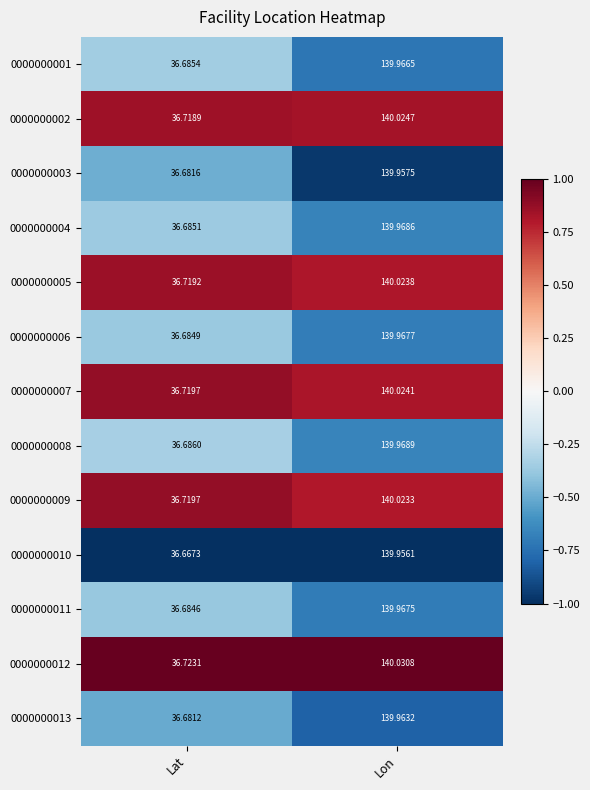

Rank the series by their maximum value, from lowest to highest.

0000000010, 0000000003, 0000000013, 0000000001, 0000000011, 0000000006, 0000000004, 0000000008, 0000000009, 0000000005, 0000000007, 0000000002, 0000000012